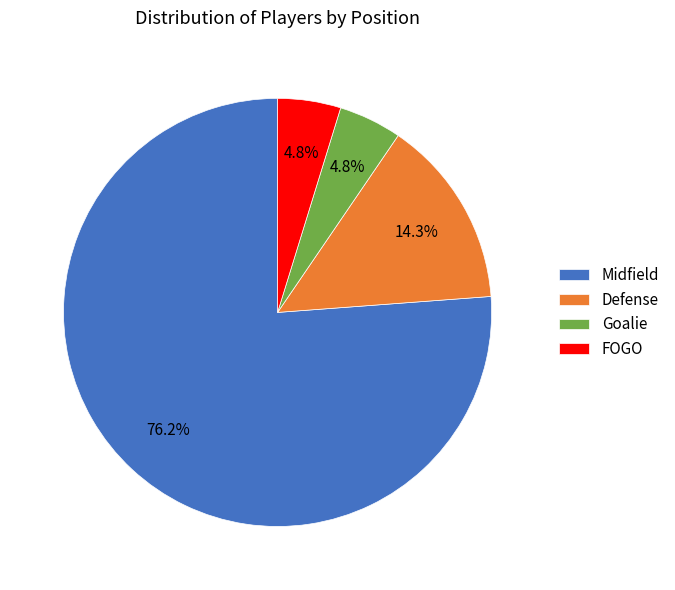

Which category accounts for the majority?

Midfield